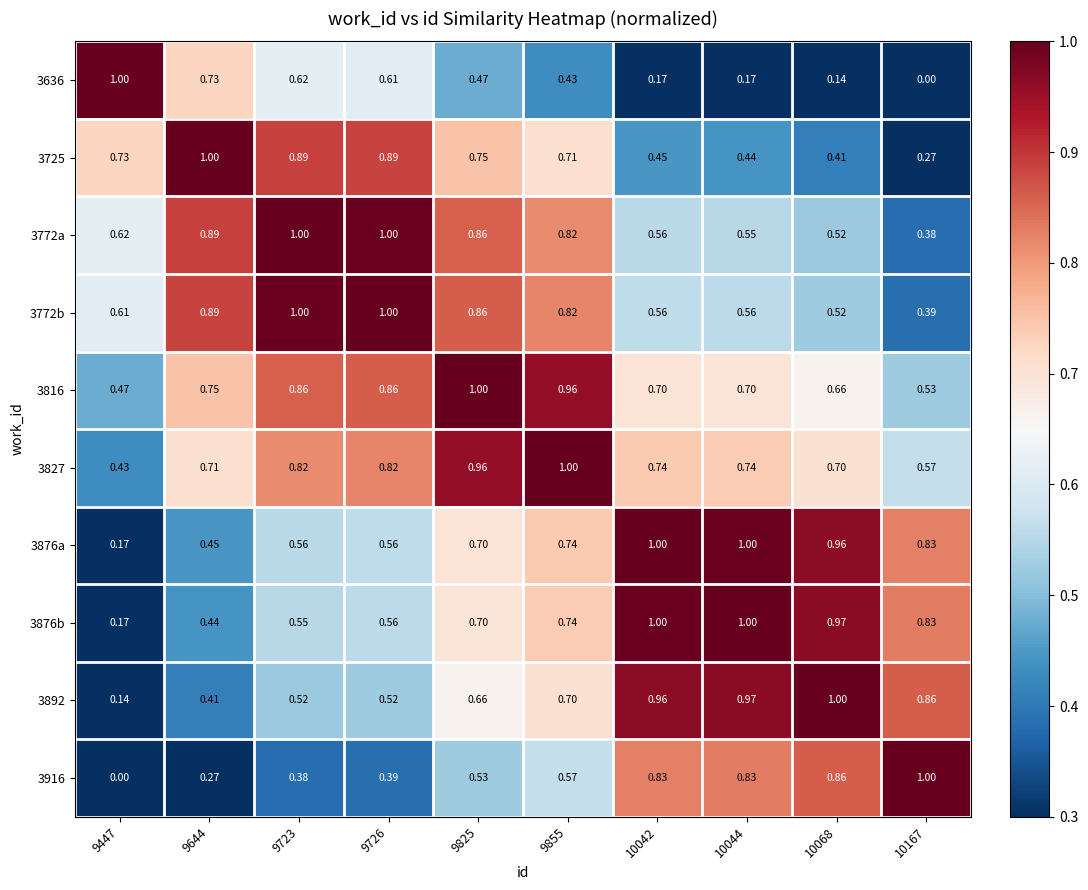

Is the value of 3772b at 9644 greater than the value of 3725 at 9447?

Yes